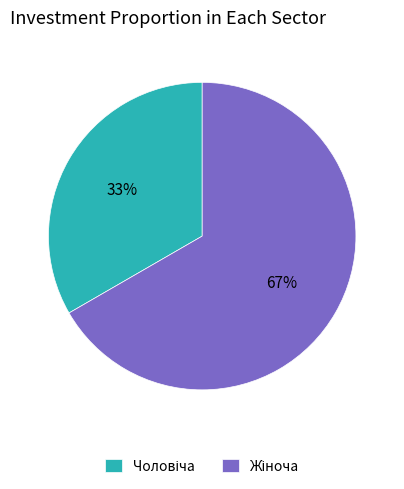

How many segments does this pie chart have?

2